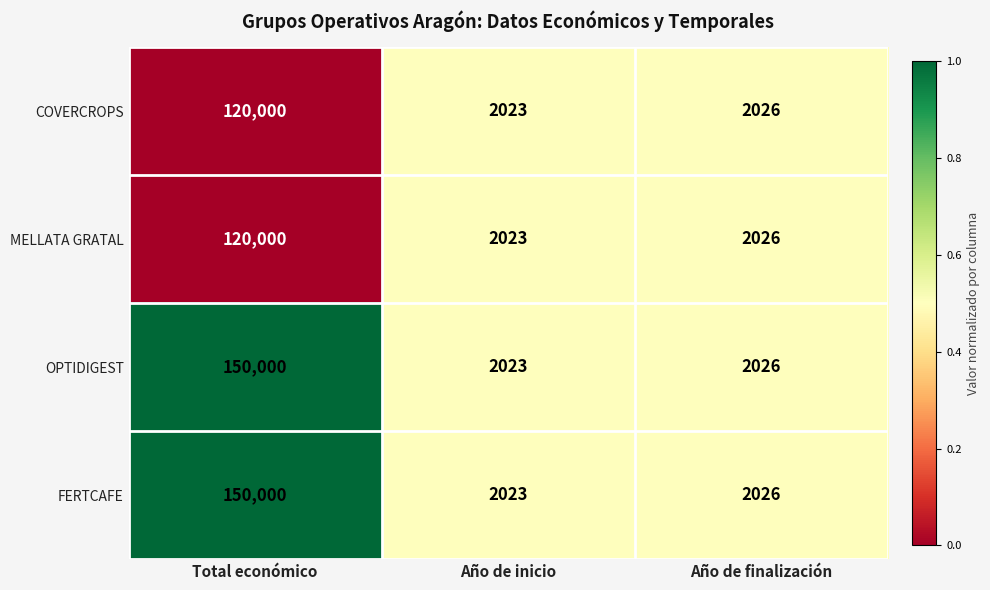

What is the difference between the MELLATA GRATAL values at Total económico and Año de inicio?

117977